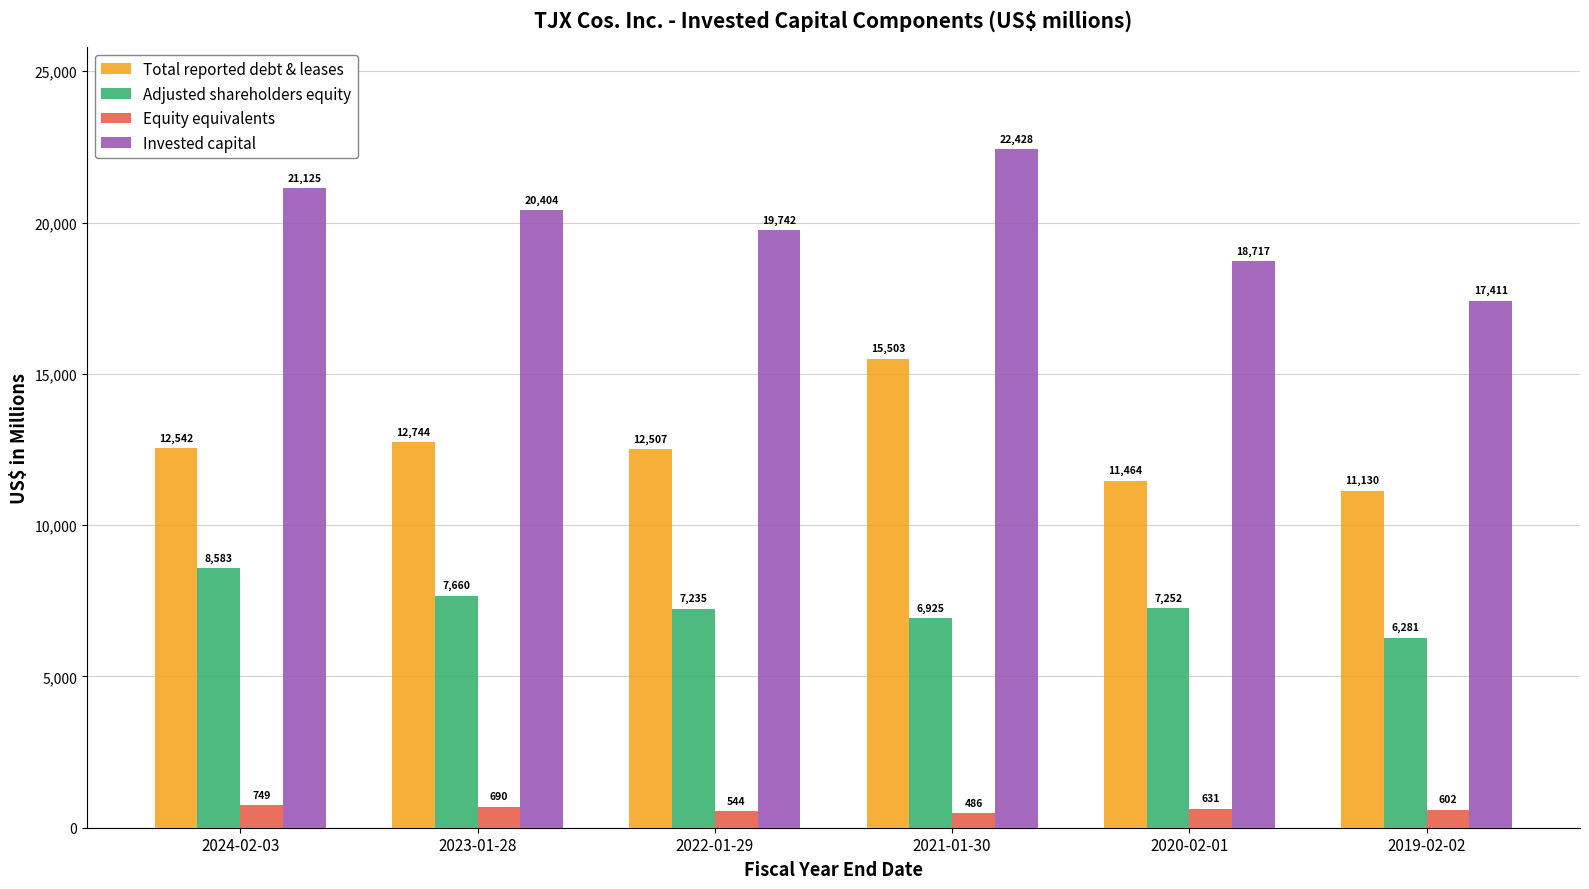

Count the number of data series in this chart.

4